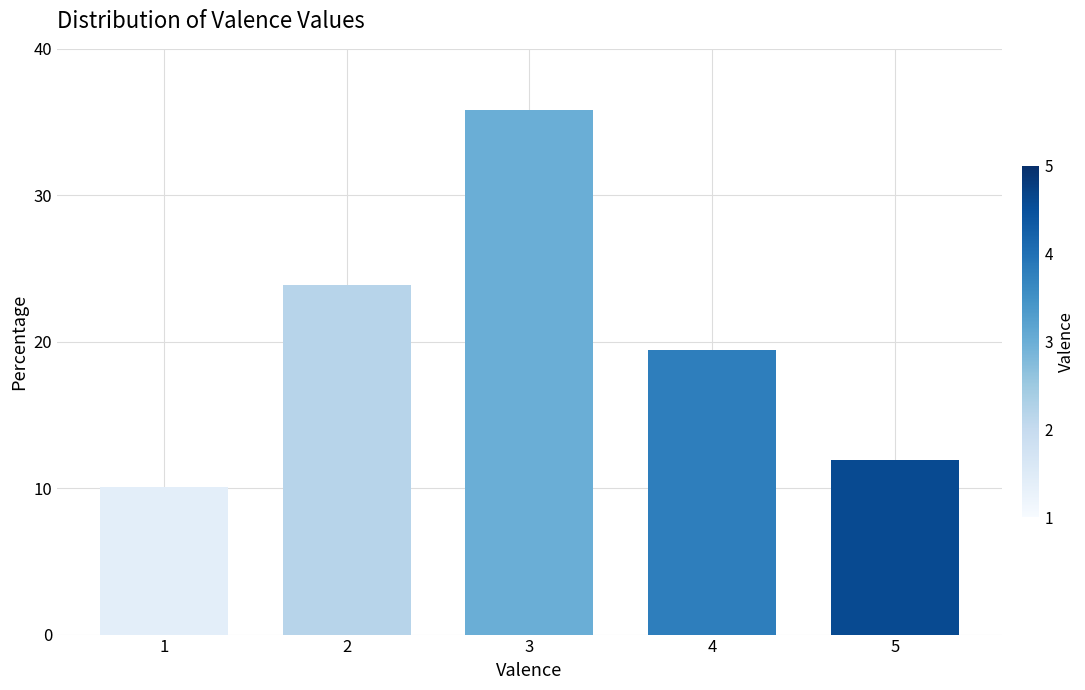

Between 1 and 4, which is larger?

4